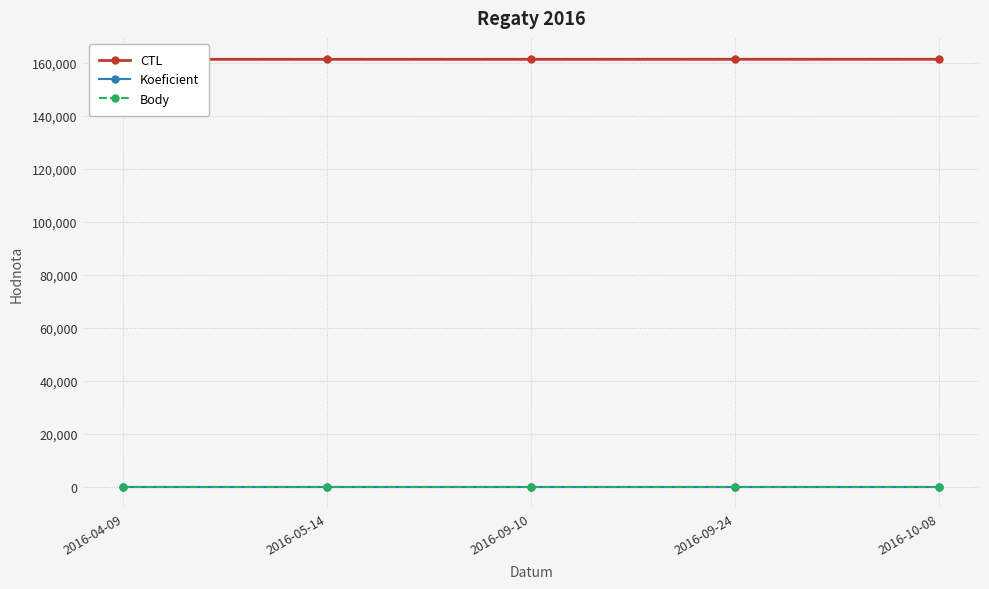

What are all the series names shown in the legend?

CTL, Koeficient, Body